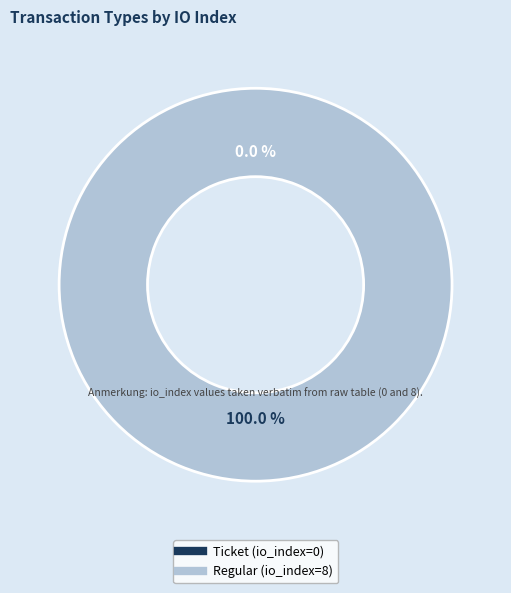

Rank the categories by value from lowest to highest.

Ticket (io_index=0), Regular (io_index=8)